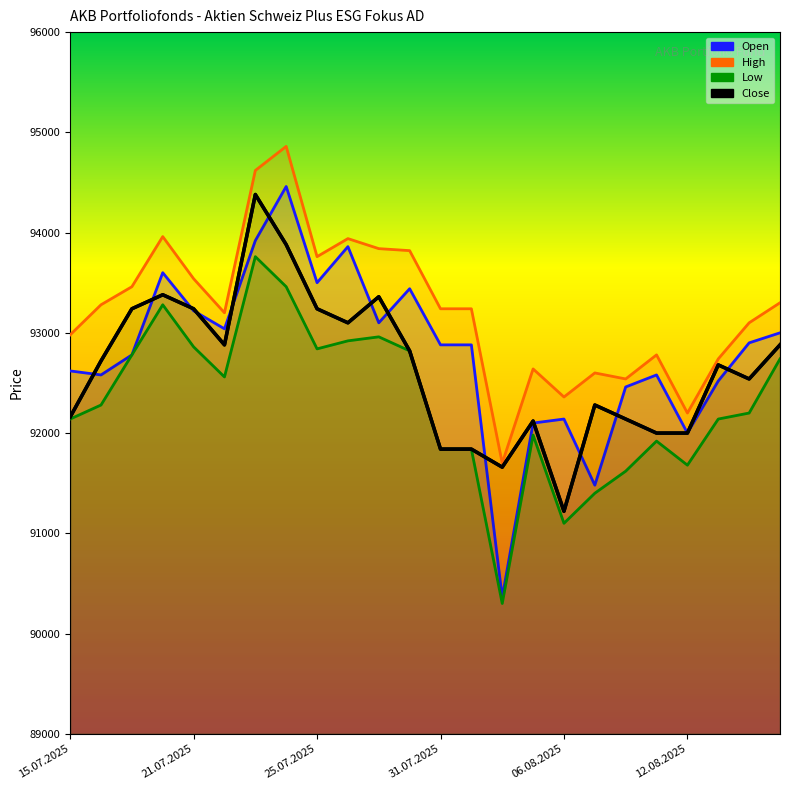

True or false: Close has more than 0 interior local peaks.

True